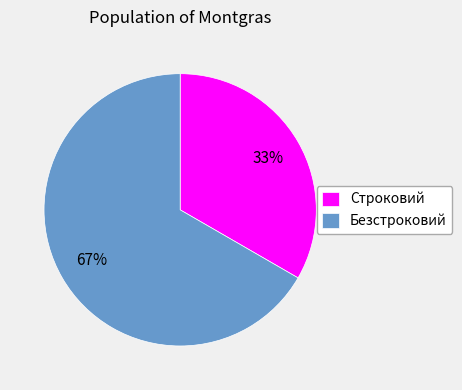

Which has a higher value, Безстроковий or Строковий?

Безстроковий